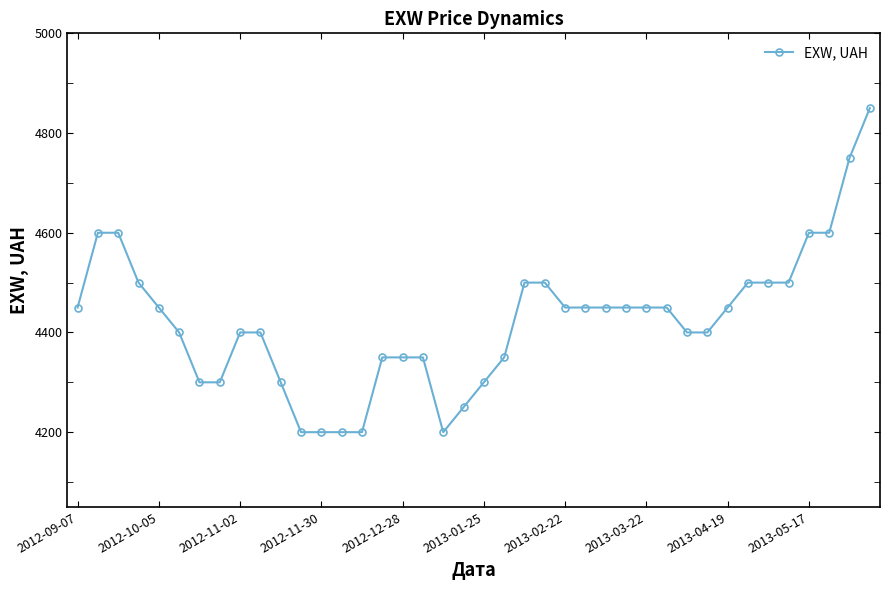

What is the smallest value displayed?

4200